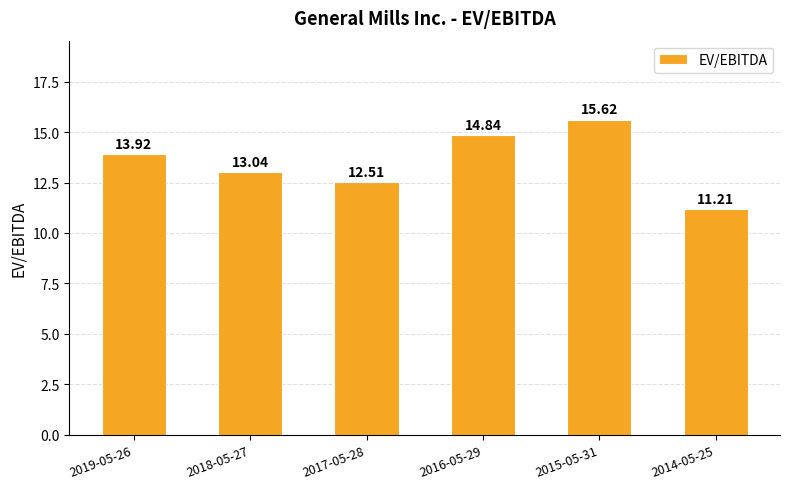

Does the chart contain stacked bars?

No